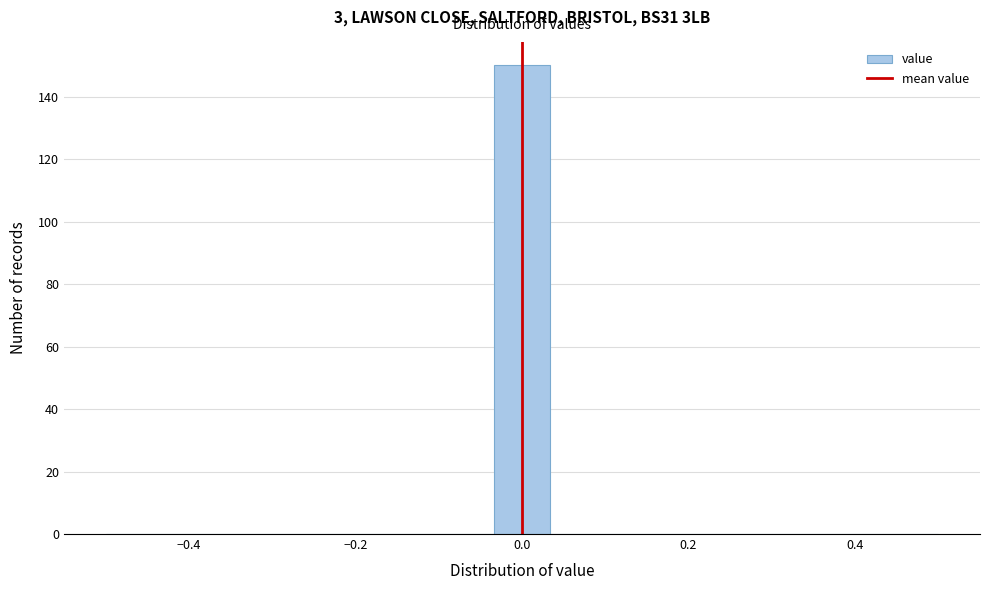

Read against the x-axis, roughly where is the centre of the tallest bar?

0.00